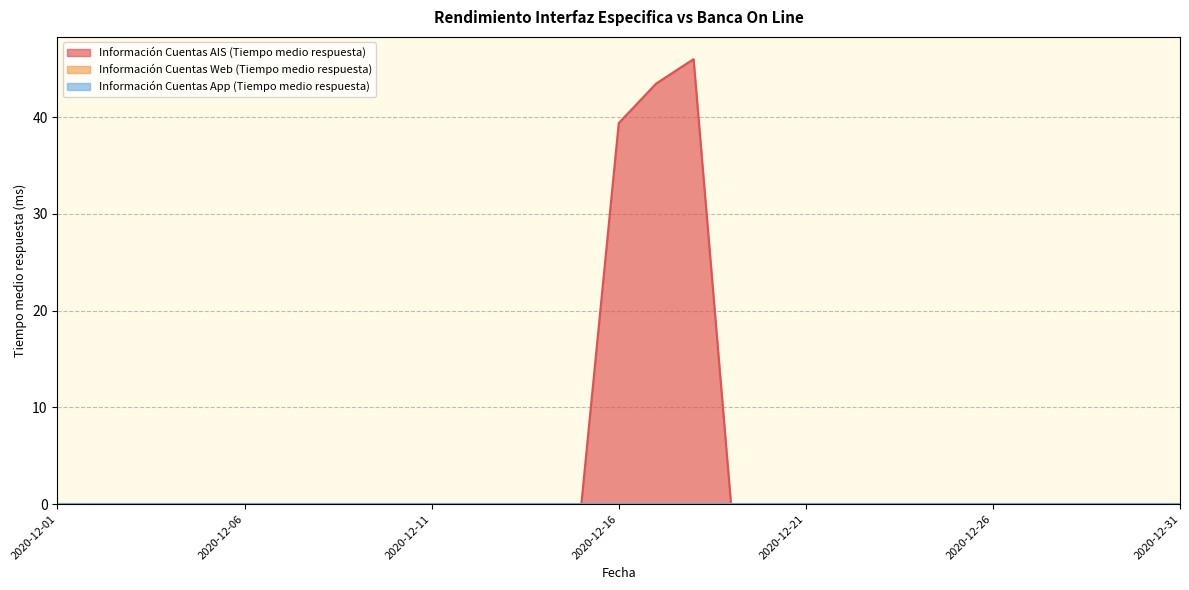

Is it true that Información Cuentas AIS (Tiempo medio respuesta) equals -22.9 at 2020-12-11?

False